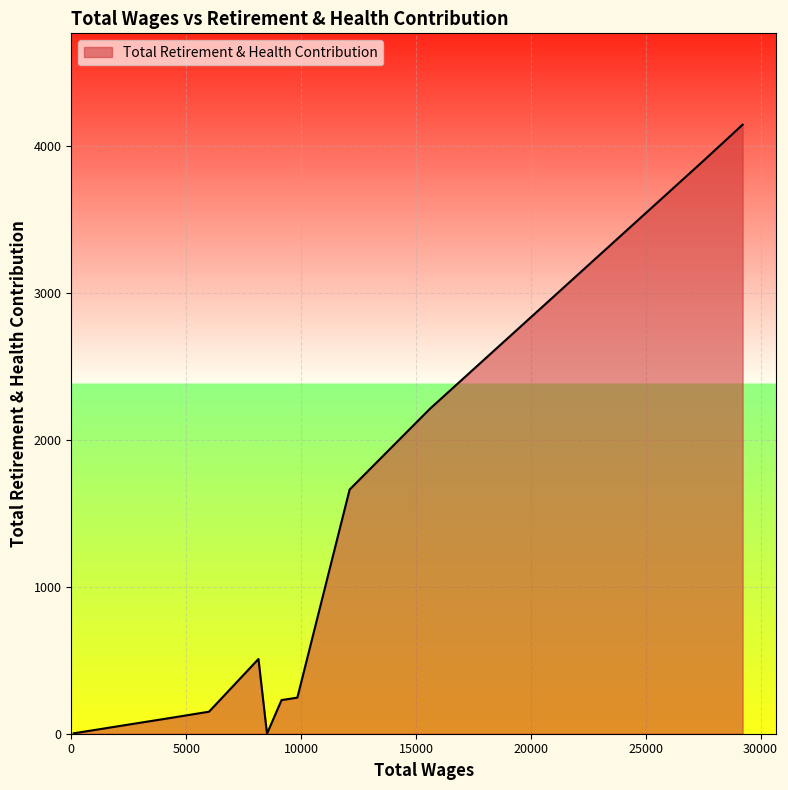

What is the maximum value shown in the chart?

4148